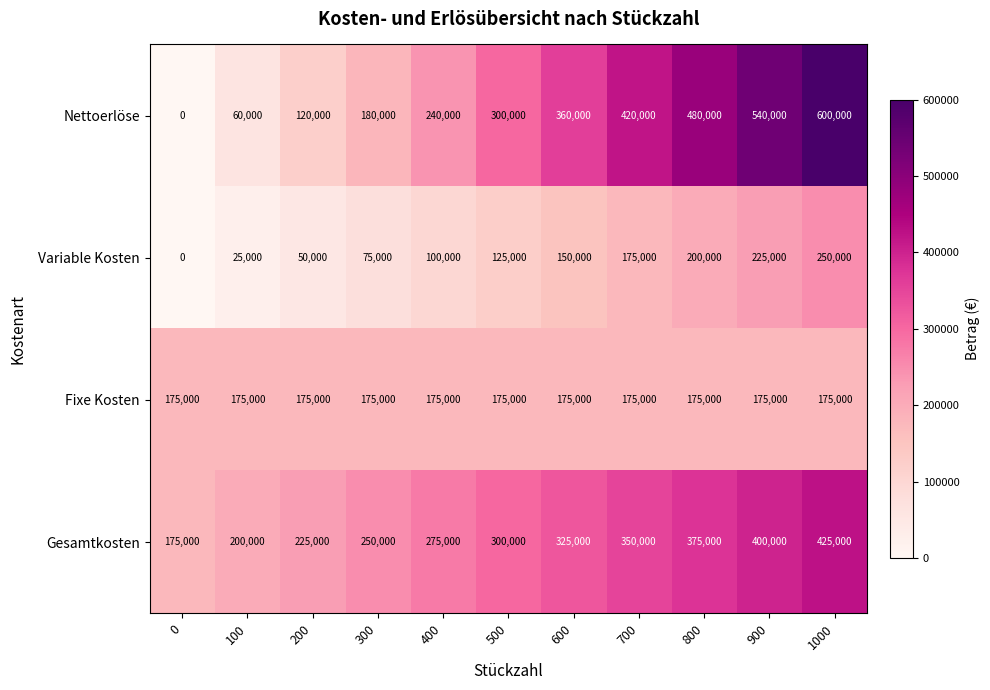

At which category is the sum across all series the highest?

1000